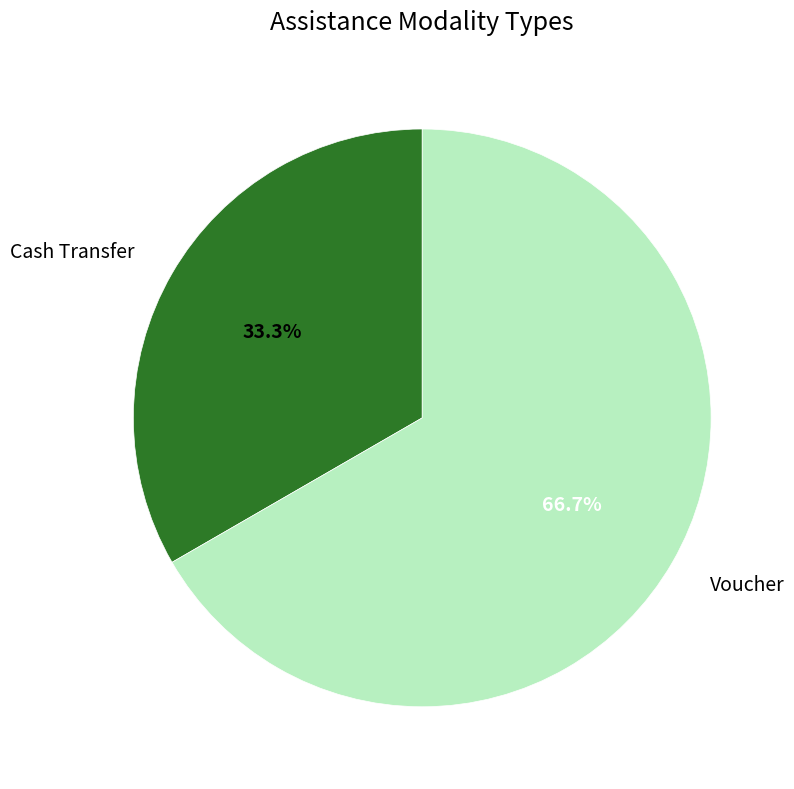

Is there a majority slice in this chart?

Yes